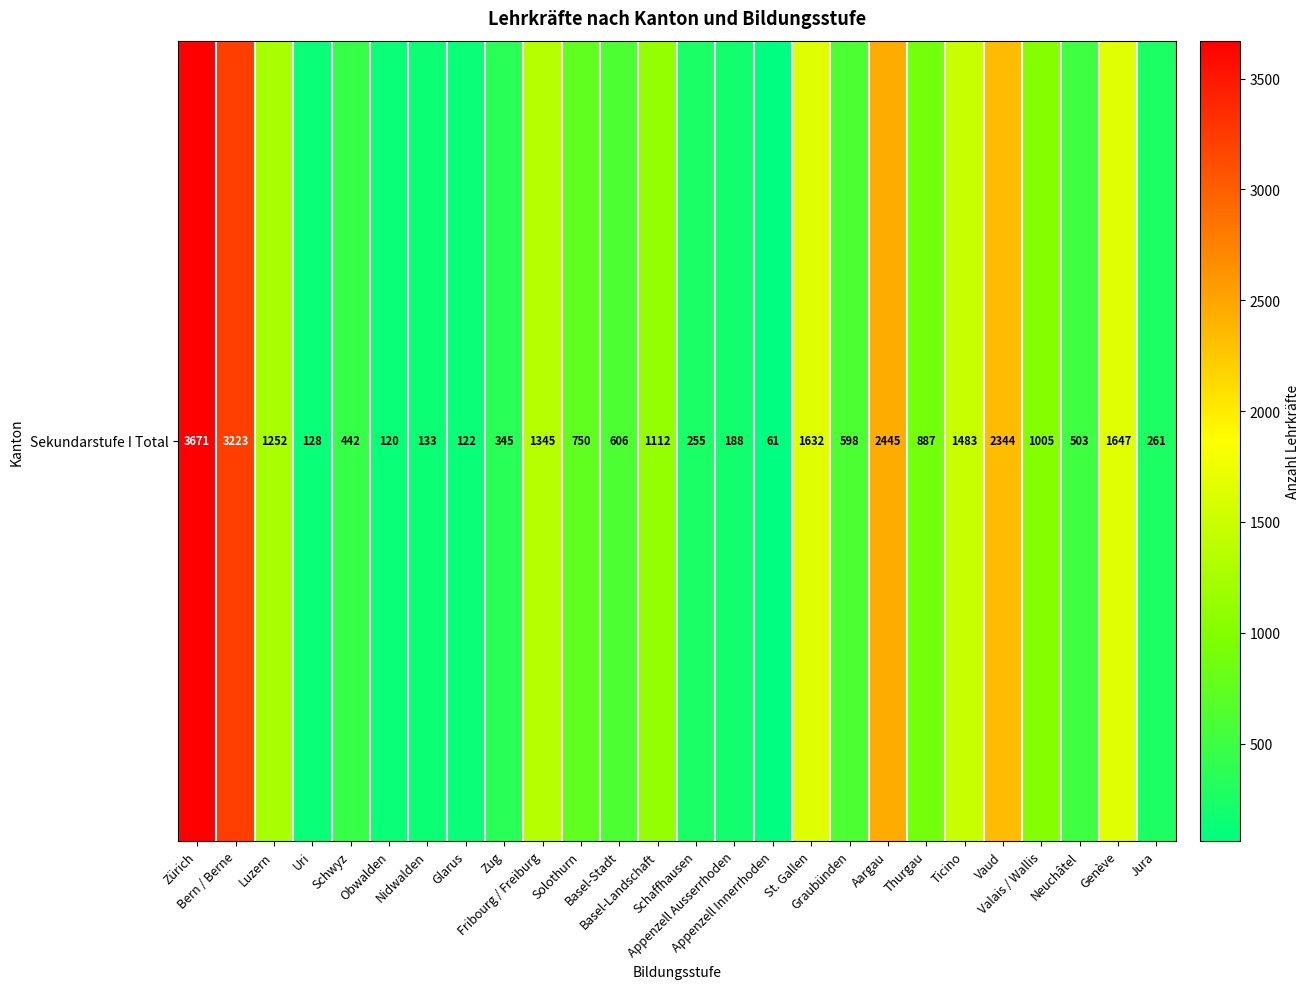

Reading left to right, what are all the values shown in this chart?

3671	3223	1252	128	442	120	133	122	345	1345	750	606	1112	255	188	61	1632	598	2445	887	1483	2344	1005	503	1647	261